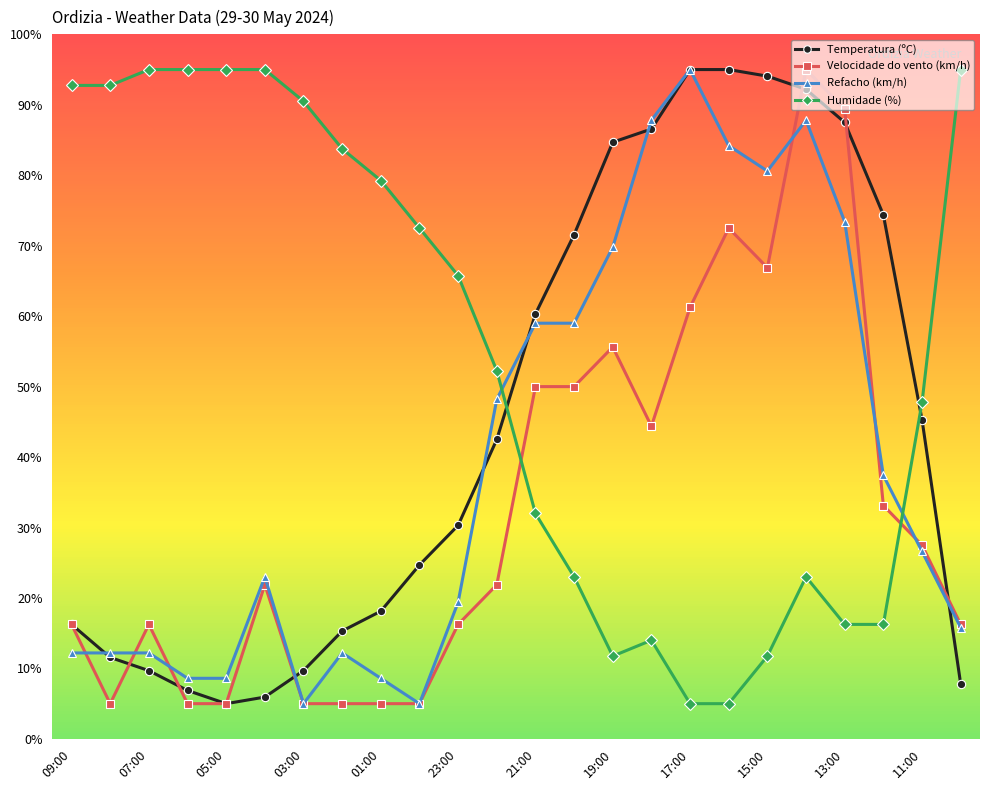

How many distinct data groups are displayed?

4